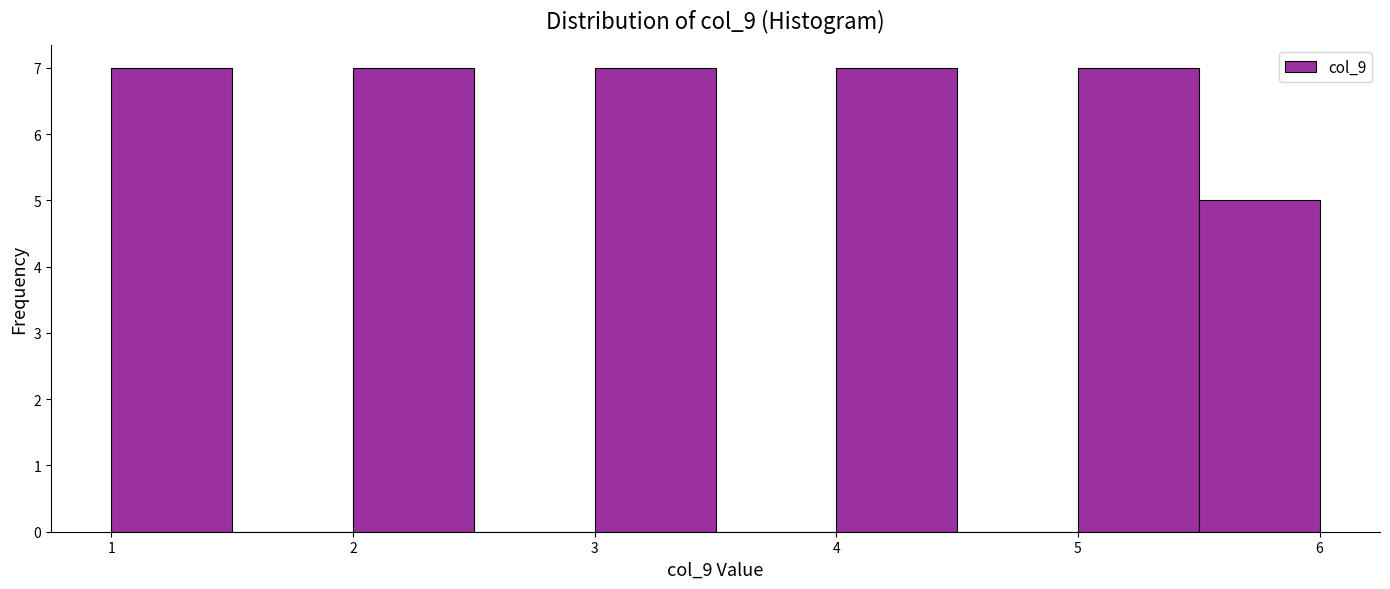

Reading left to right, list every bar in this chart as the range it spans on the x-axis followed by its height. The values are not printed on the chart, so give them approximately, as read against the axis.

1.0 to 1.5: 7
1.5 to 2.0: 0
2.0 to 2.5: 7
2.5 to 3.0: 0
3.0 to 3.5: 7
3.5 to 4.0: 0
4.0 to 4.5: 7
4.5 to 5.0: 0
5.0 to 5.5: 7
5.5 to 6.0: 5